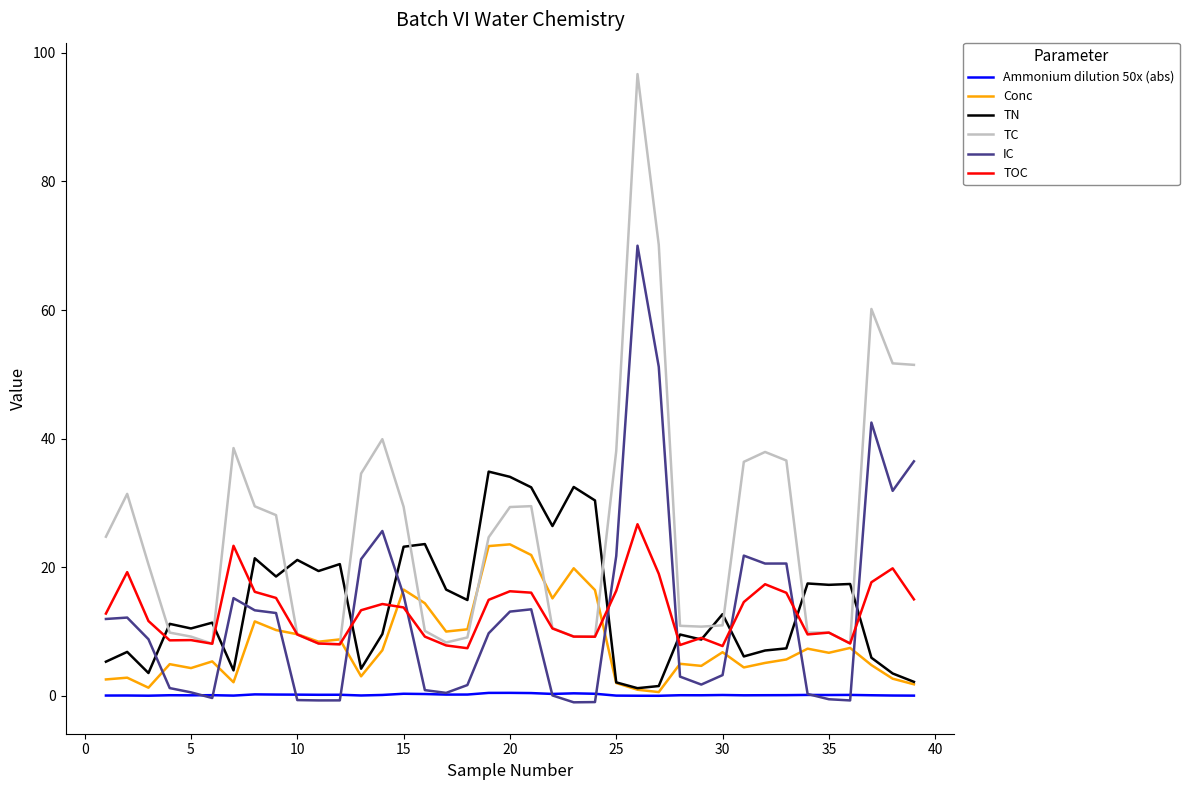

Which series has the largest range (max minus min)?

TC